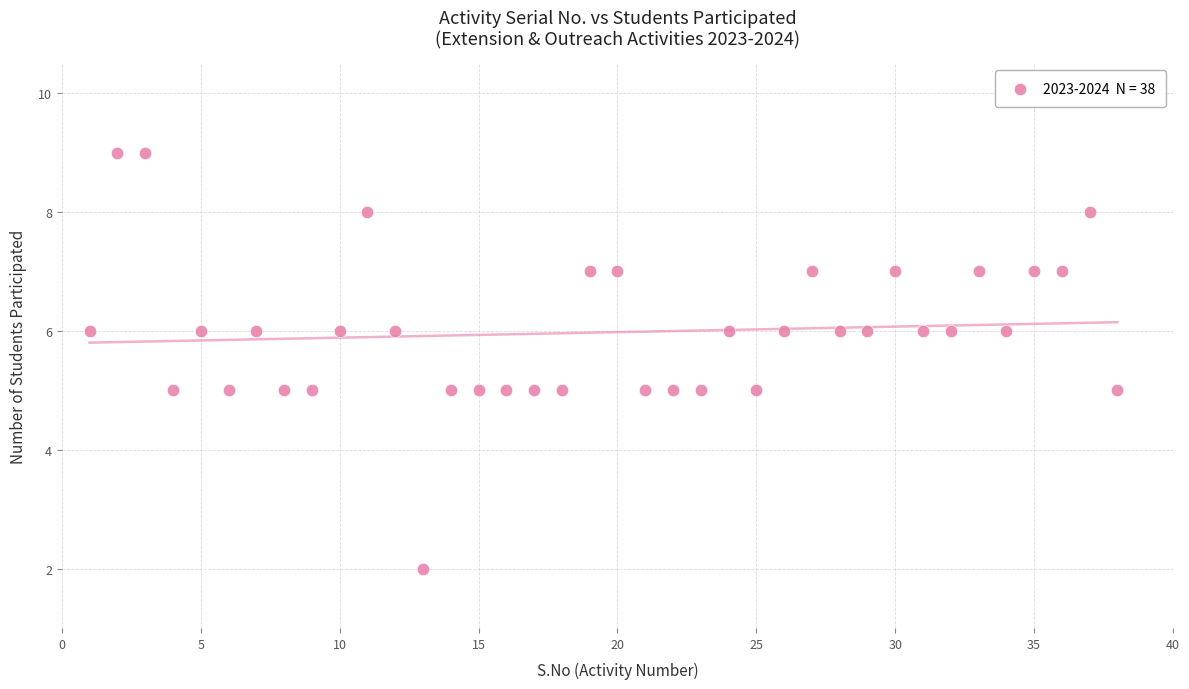

What is the range of X values (max minus min)?

37